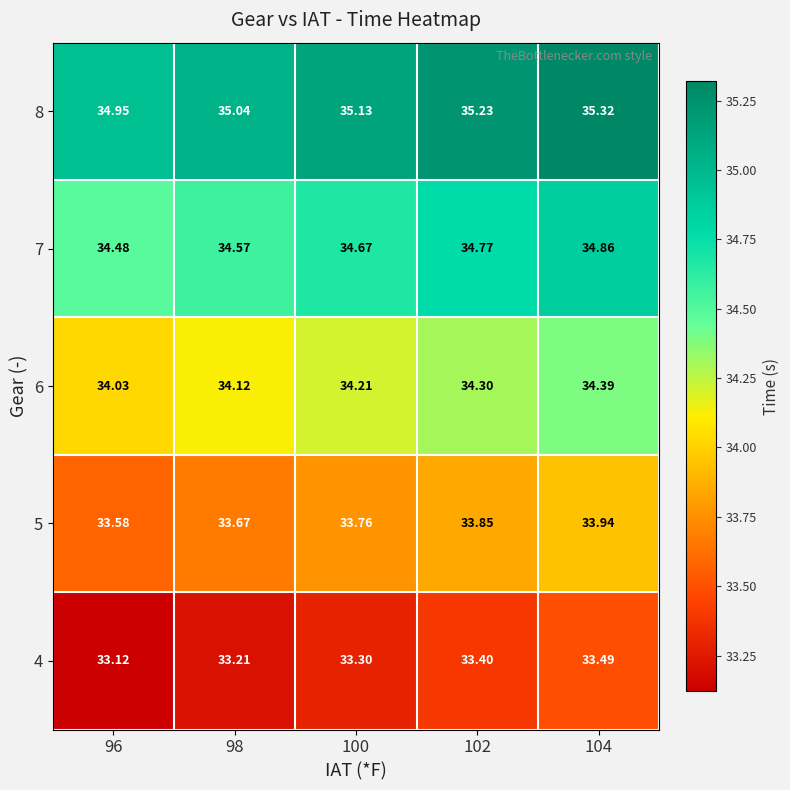

Rank the series by their maximum value, from lowest to highest.

4, 5, 6, 7, 8